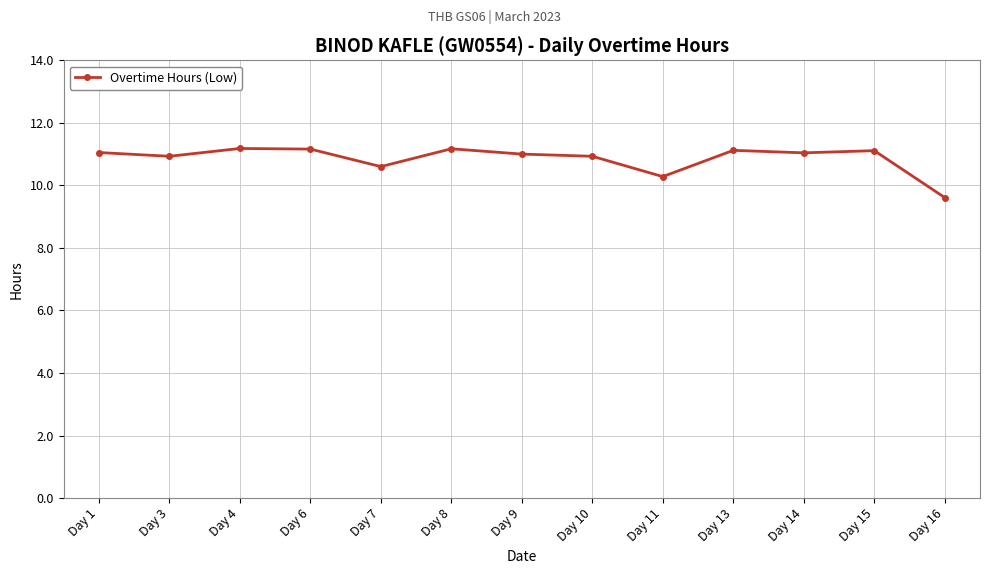

What is the ratio of the value at Day 13 to the value at Day 4?

1.0